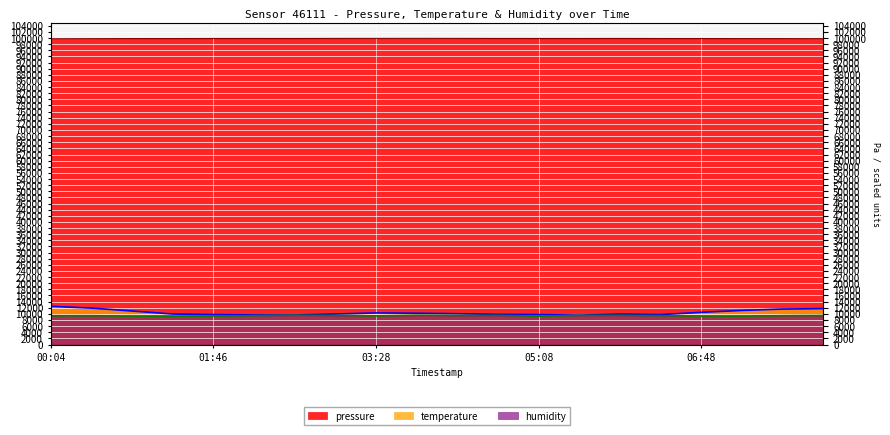

Which series changed the most between 00:55 and 01:20?

temperature